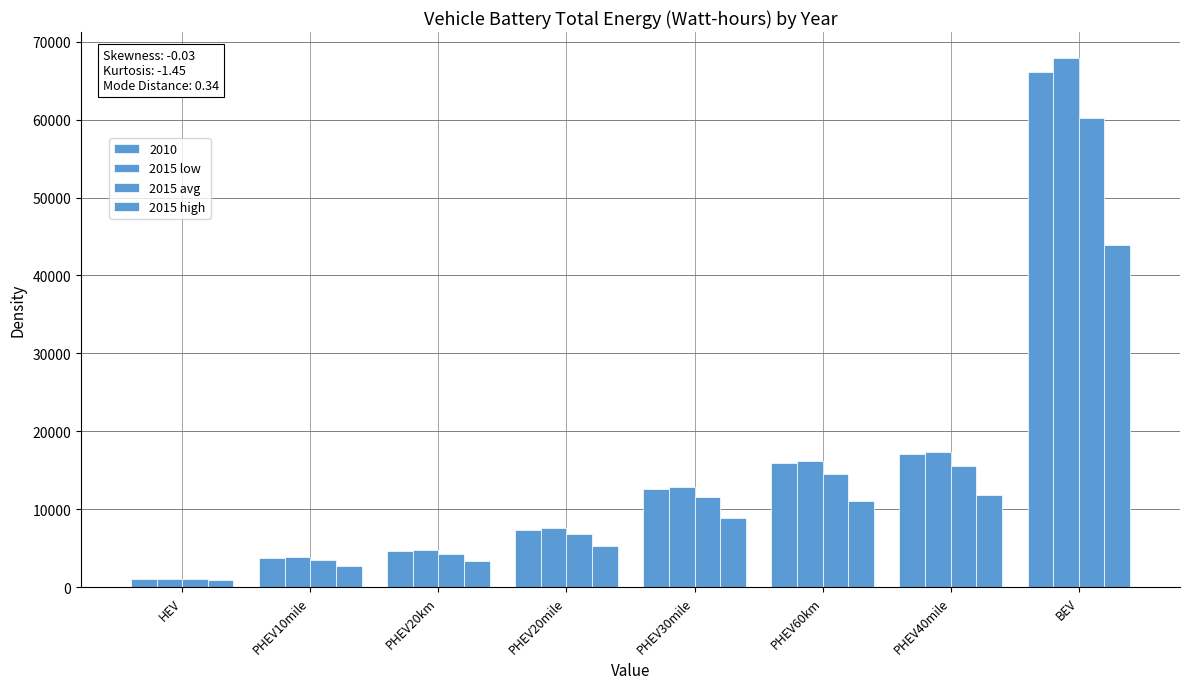

Is the value of 2015 low at PHEV40mile greater than the value of 2015 high at PHEV60km?

Yes